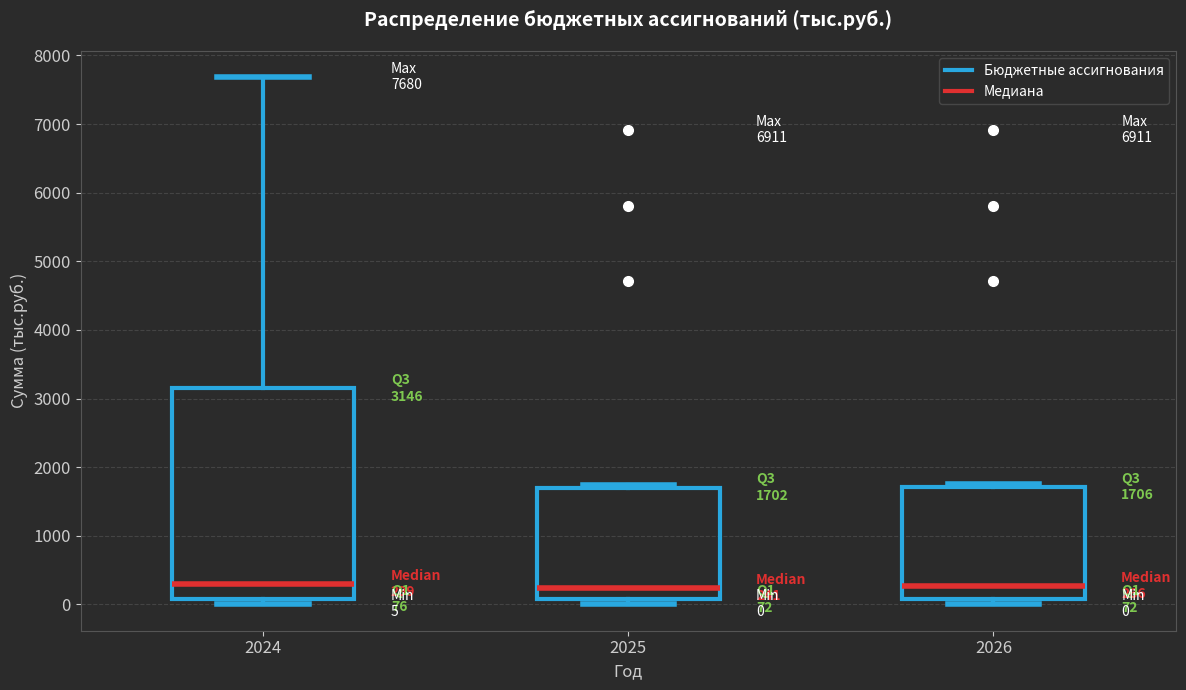

Comparing the boxes themselves (not the whiskers), which one is the tallest?

2024